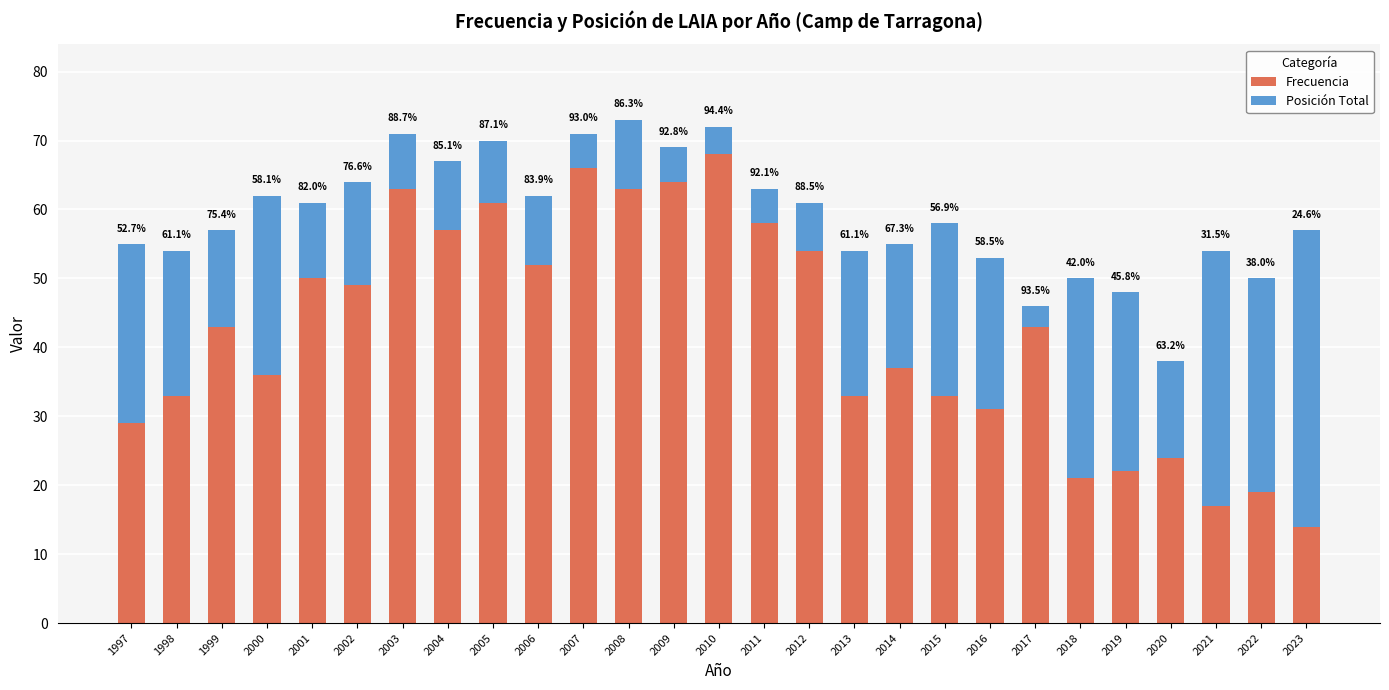

What are all the series names shown in the legend?

Frecuencia, Posición Total